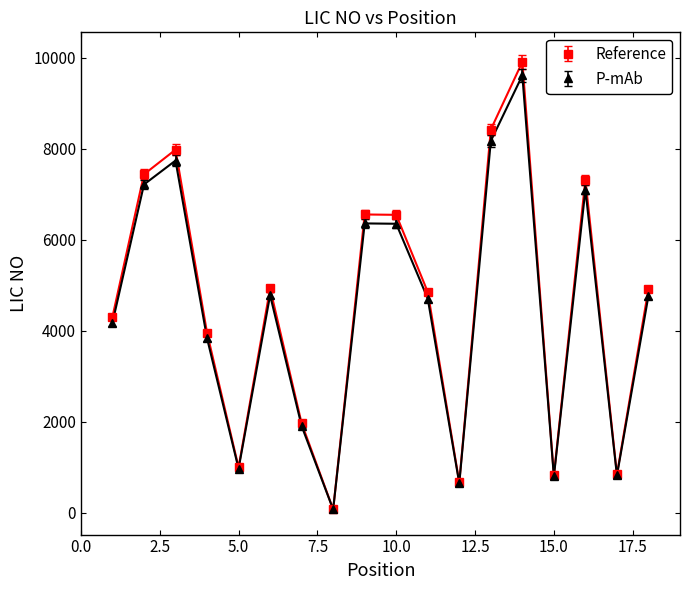

What is the greatest value displayed?

9913.0